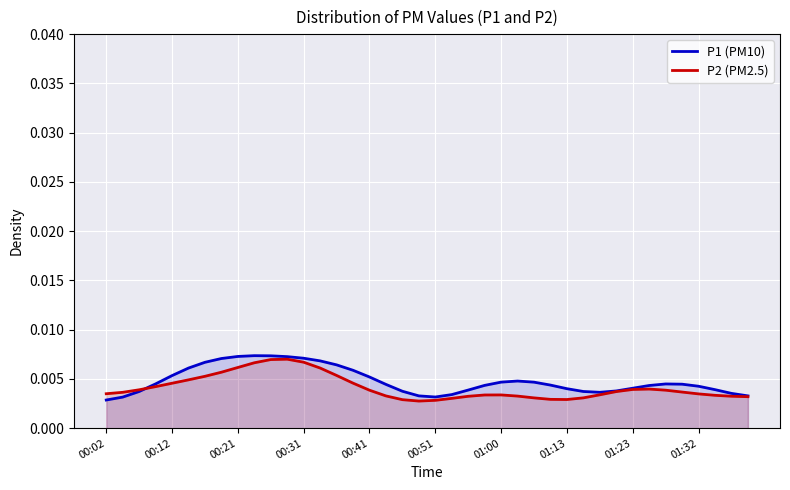

Is the value of P1 (PM10) at 01:32 greater than the value of P2 (PM2.5) at 00:31?

No